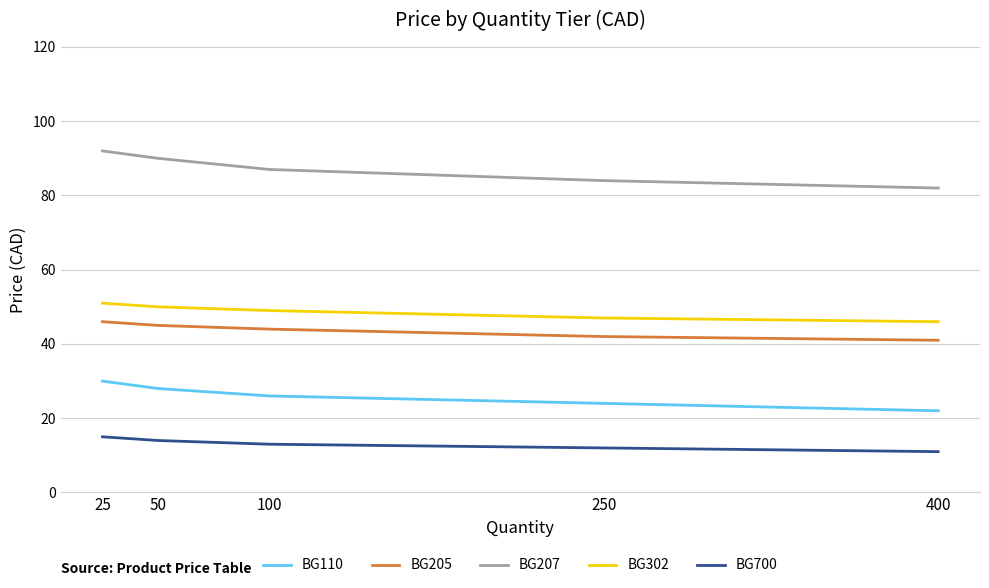

What is the total value across all series at 400?

202